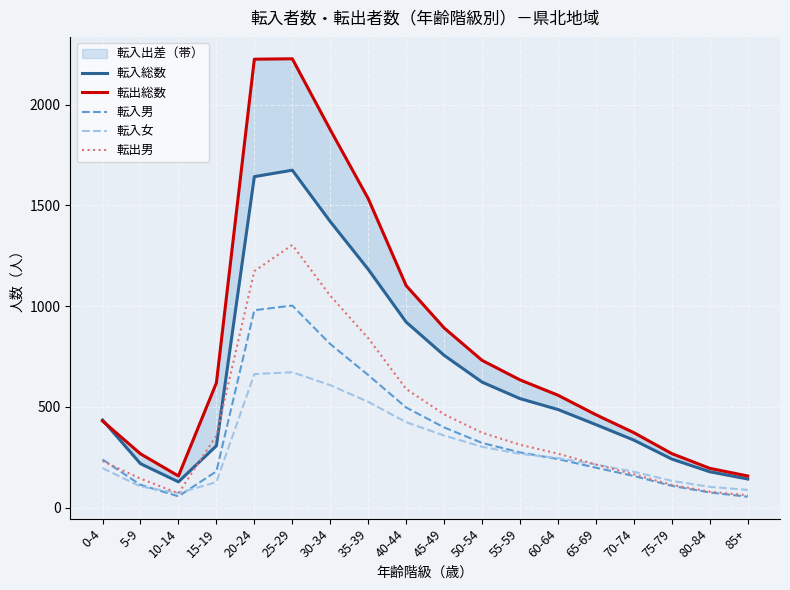

True or false: 転出総数 and 転入女 cross at least once.

False